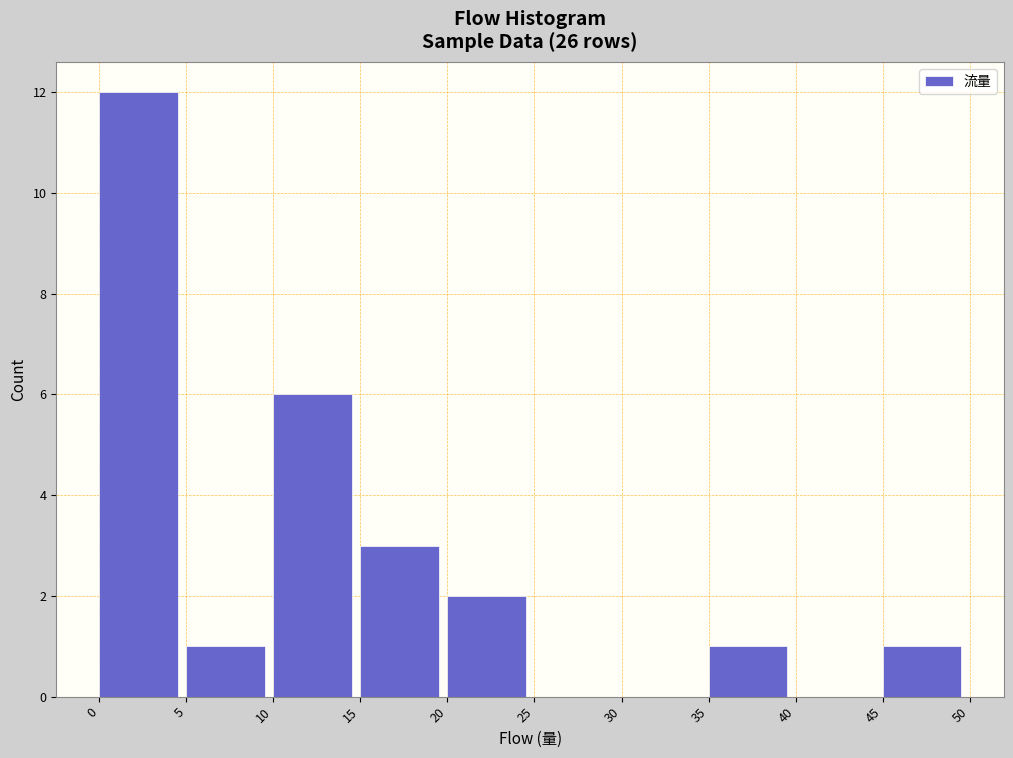

Reading left to right, list every bar in this chart as the range it spans on the x-axis followed by its height. The values are not printed on the chart, so give them approximately, as read against the axis.

0 to 5: 12
5 to 10: 1
10 to 15: 6
15 to 20: 3
20 to 25: 2
25 to 30: 0
30 to 35: 0
35 to 40: 1
40 to 45: 0
45 to 50: 1